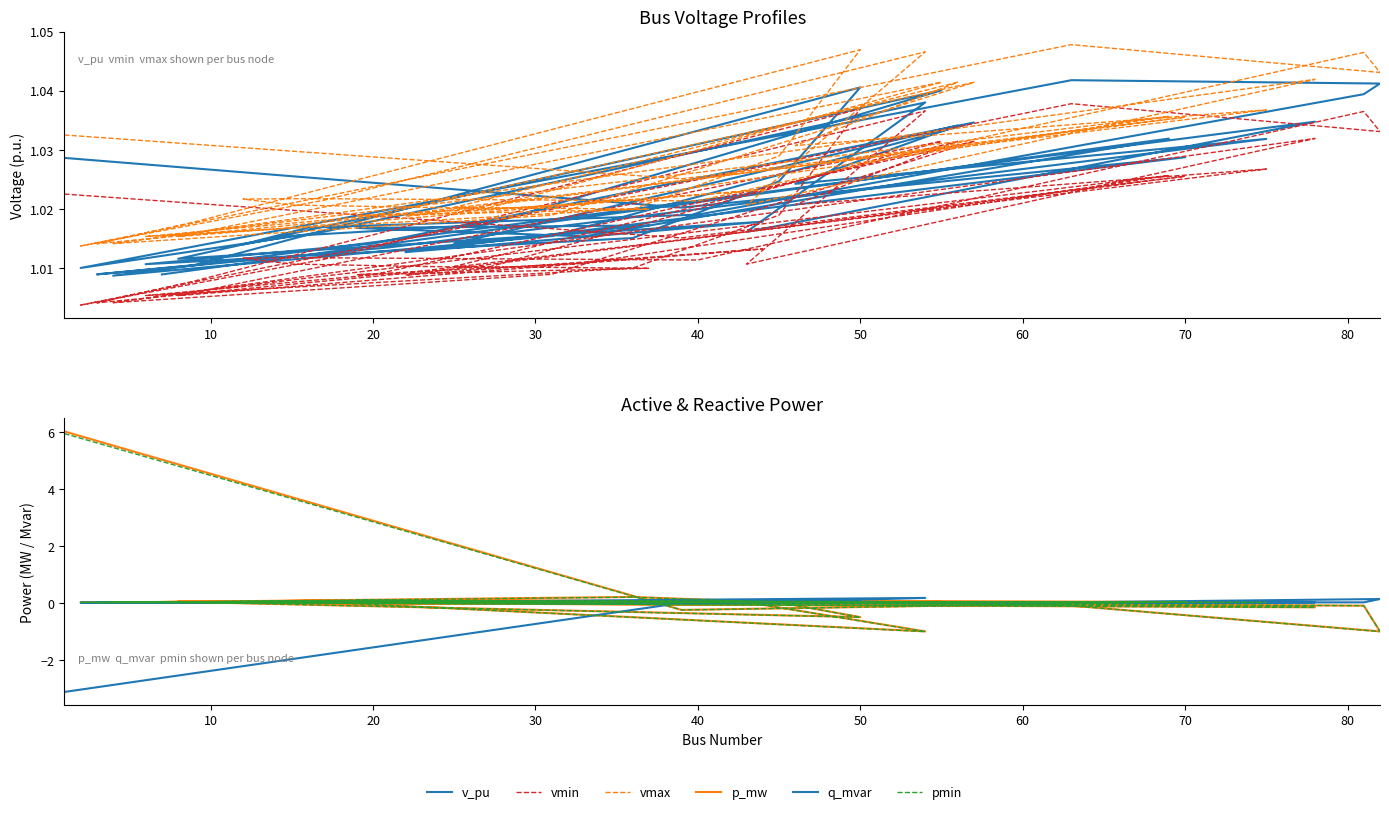

Reading right to left, list all the values displayed in this chart.

v_pu: 1.0	1.0	1.0	1.0	1.0	1.0	1.0	1.0	1.0	1.0	1.0	1.0	1.0	1.0	1.0	1.0	1.0	1.0	1.0	1.0	1.0	1.0	1.0	1.0	1.0	1.0	1.0	1.0	1.0	1.0	1.0	1.0	1.0	1.0	1.0	1.0	1.0	1.0	1.0	1.0
vmin: 1.0	1.0	1.0	1.0	1.0	1.0	1.0	1.0	1.0	1.0	1.0	1.0	1.0	1.0	1.0	1.0	1.0	1.0	1.0	1.0	1.0	1.0	1.0	1.0	1.0	1.0	1.0	1.0	1.0	1.0	1.0	1.0	1.0	1.0	1.0	1.0	1.0	1.0	1.0	1.0
vmax: 1.0	1.0	1.0	1.0	1.0	1.0	1.0	1.0	1.0	1.0	1.0	1.0	1.0	1.0	1.0	1.0	1.0	1.0	1.0	1.0	1.0	1.0	1.0	1.0	1.0	1.0	1.0	1.0	1.0	1.0	1.0	1.0	1.0	1.0	1.0	1.0	1.0	1.0	1.0	1.0
p_mw: 0.0	0.0	0.0	0.1	0.0	0.0	0.0	0.0	0.0	0.1	0.0	0.0	-0.5	0.0	0.2	0.0	0.1	0.0	0.0	0.0	-0.2	0.0	-1.0	0.0	0.0	-0.1	-1.0	-0.1	0.0	0.0	0.0	0.0	0.0	0.0	0.0	0.0	0.1	0.0	-0.2	6.0
q_mvar: 0.0	0.0	0.0	0.0	0.0	0.0	0.0	0.0	0.0	0.0	0.0	0.0	0.1	0.0	0.0	0.0	0.0	0.0	0.0	0.0	0.0	0.0	0.2	0.0	0.0	0.0	0.1	0.0	0.0	0.0	0.0	0.0	0.0	0.0	0.0	0.0	0.0	0.0	-0.0	-3.1
pmin: 0.0	0.0	0.0	0.1	0.0	0.0	0.0	0.0	0.0	0.1	0.0	0.0	-0.5	0.0	0.2	0.0	0.1	0.0	0.0	0.0	-0.2	0.0	-1.0	0.0	0.0	-0.1	-1.0	-0.1	0.0	0.0	0.0	0.0	0.0	0.0	0.0	0.0	0.1	0.0	-0.3	5.9